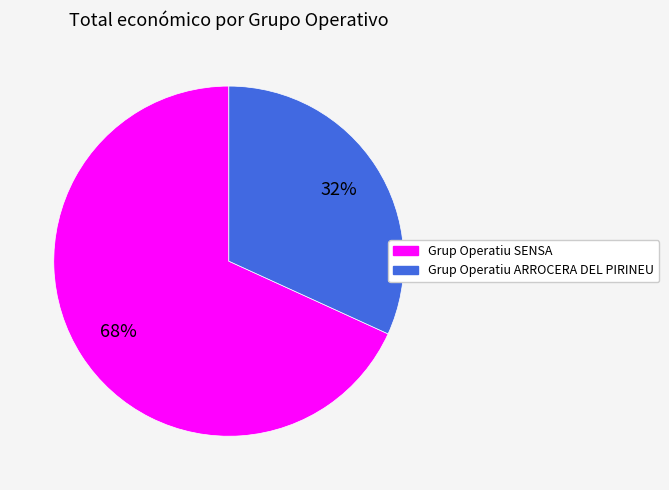

True or false: Grup Operatiu SENSA accounts for 54% of the total.

False